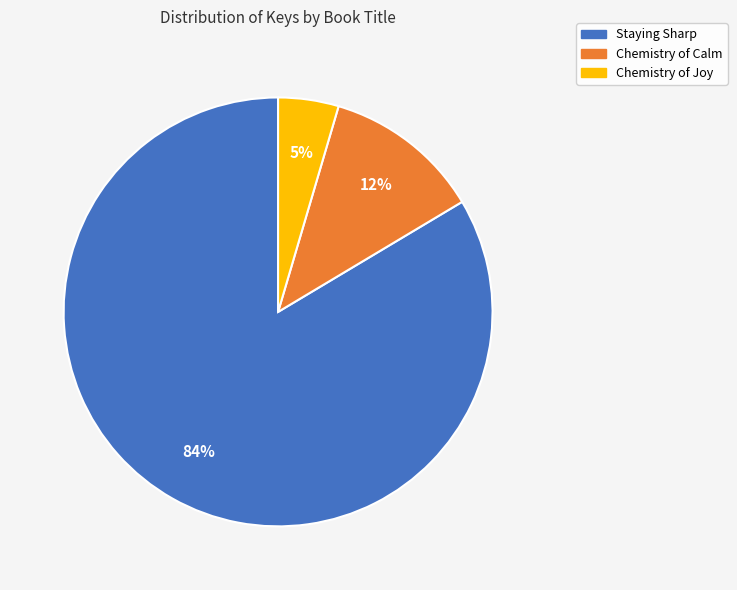

Approximately how many times larger is the value at Staying Sharp compared to Chemistry of Calm?

7.0